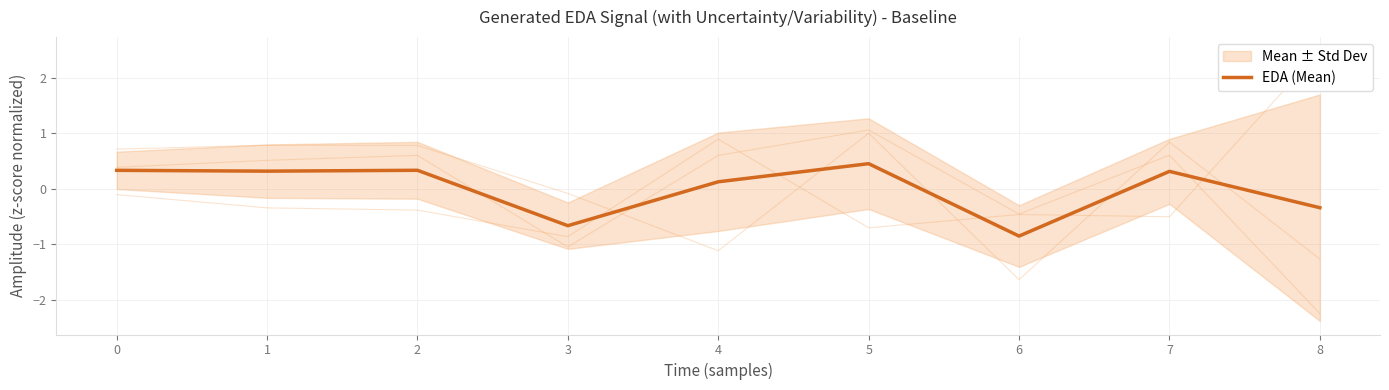

Count the number of values greater than 0.

6